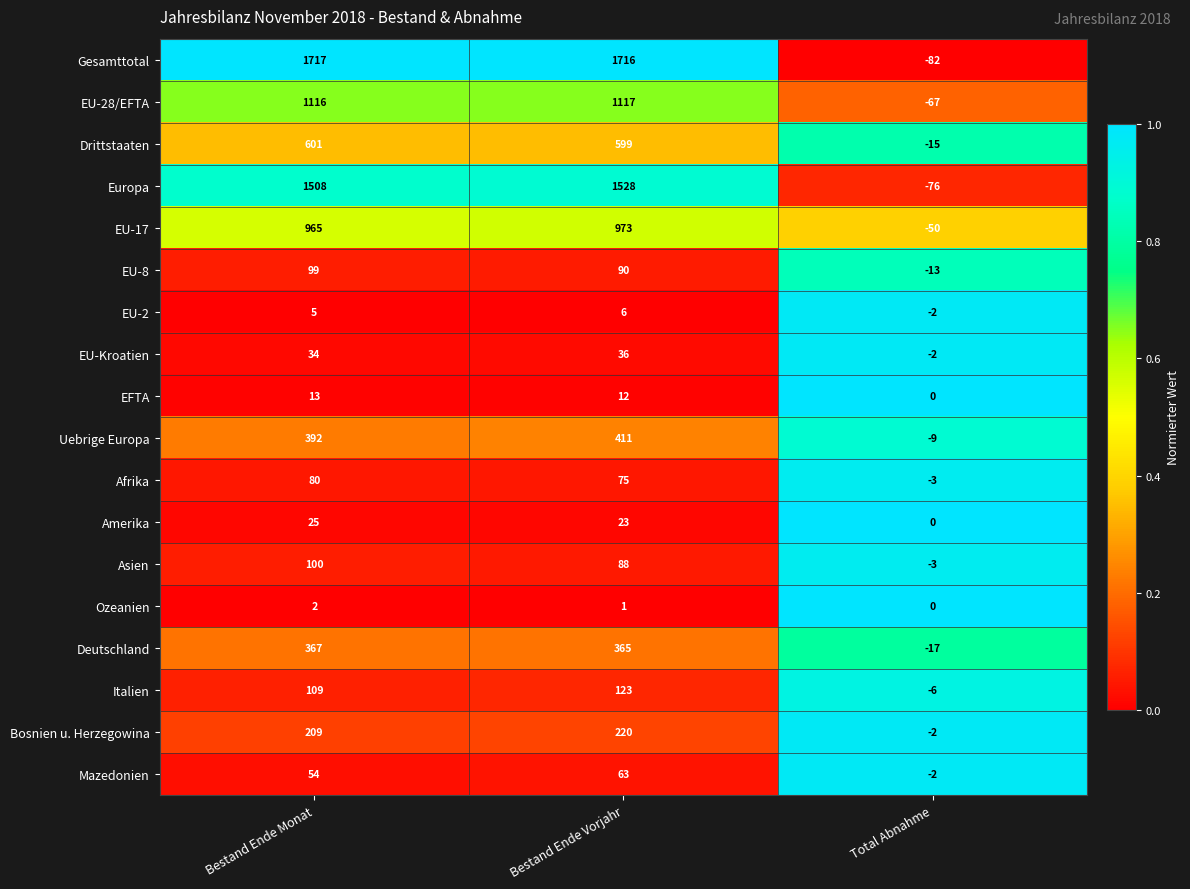

Count the number of data series in this chart.

18